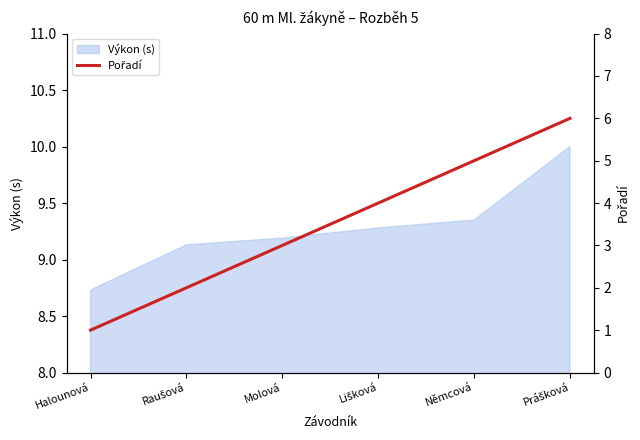

Which category has the lowest value in the Výkon (s) series?

Halounová